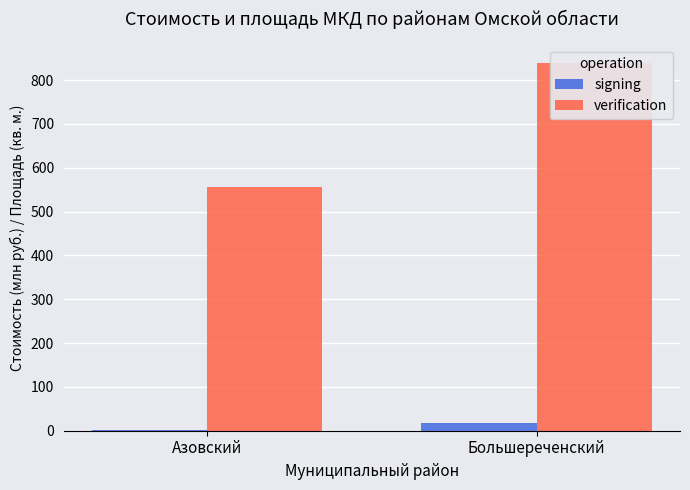

What is the difference between the maximum and minimum values in the signing series?

16.4